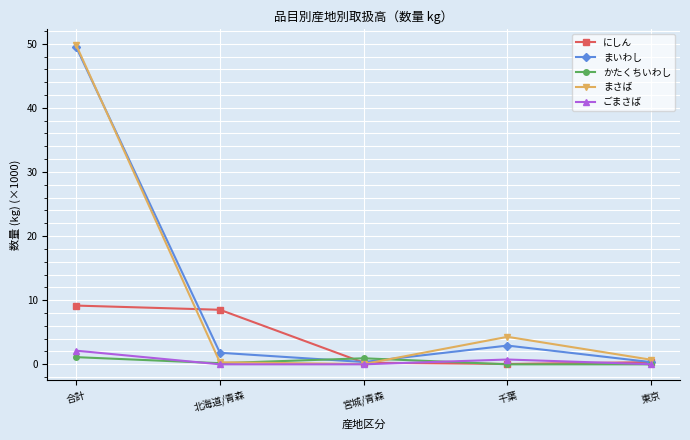

What is the label of the 5th point from the right?

合計